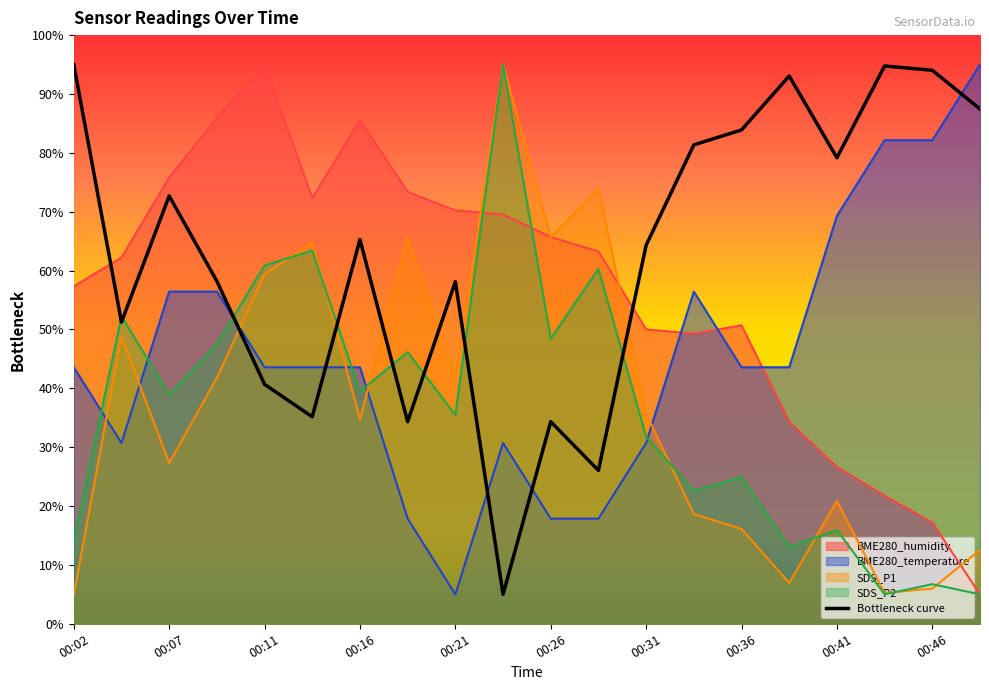

What is the greatest value displayed?

95.0